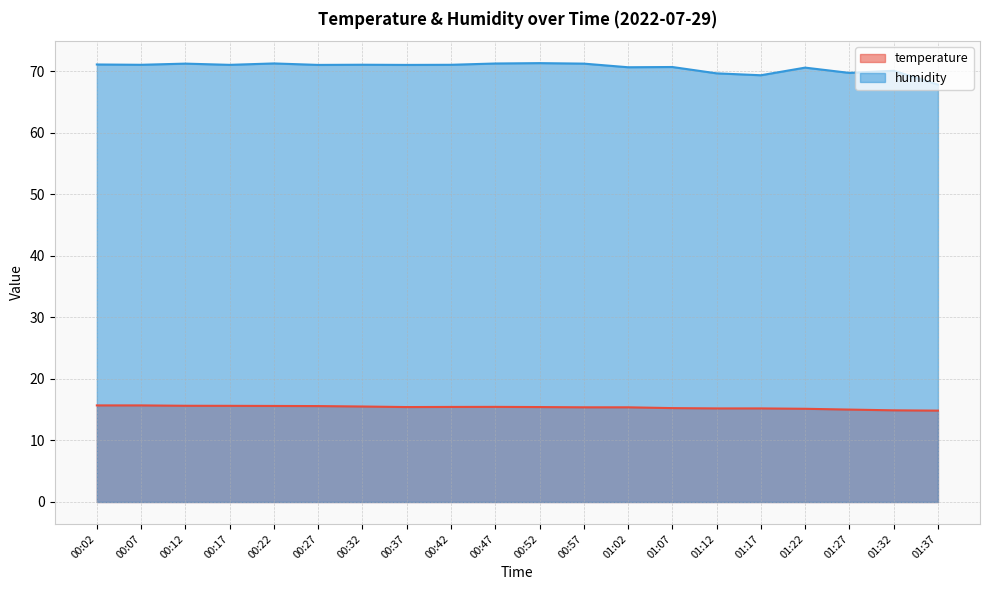

What position from the right is 00:32?

14